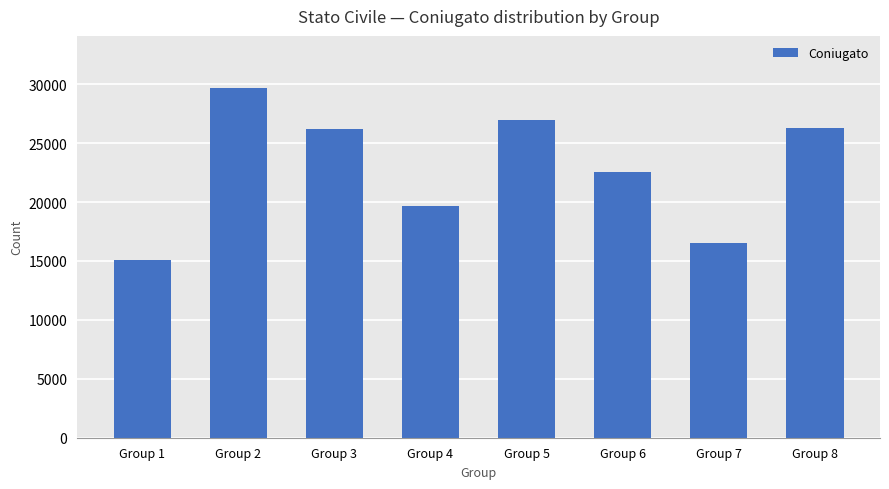

What is the sum of all values?

182983